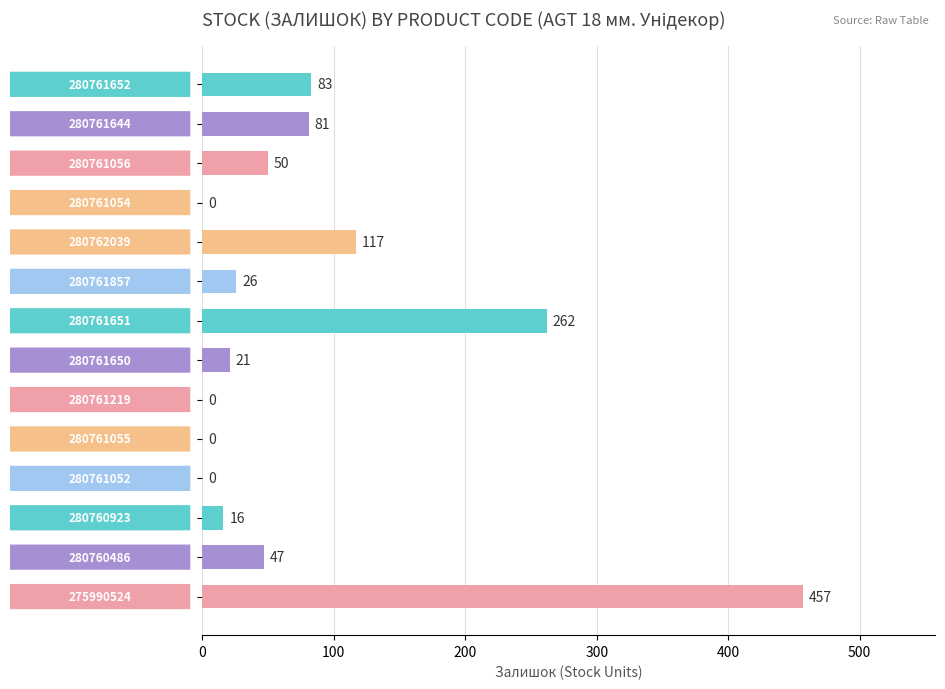

What is the greatest value displayed?

457